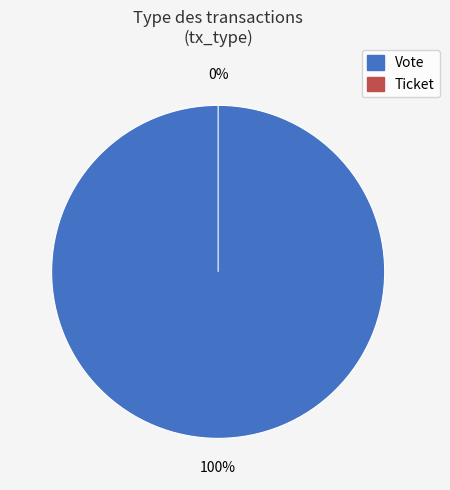

The Vote slice represents 100% of the pie. True or false?

True